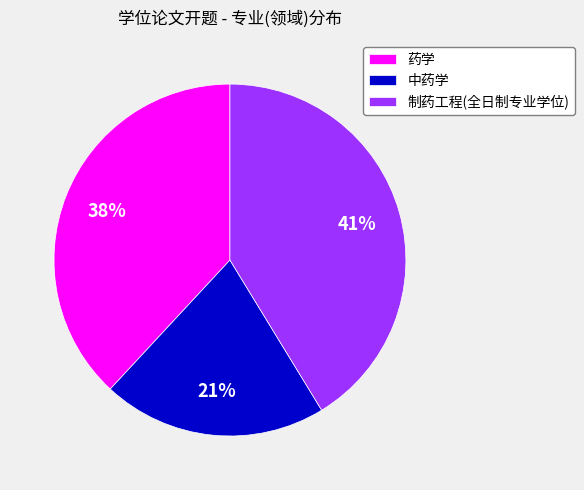

Rank the categories by value from highest to lowest.

制药工程(全日制专业学位), 药学, 中药学